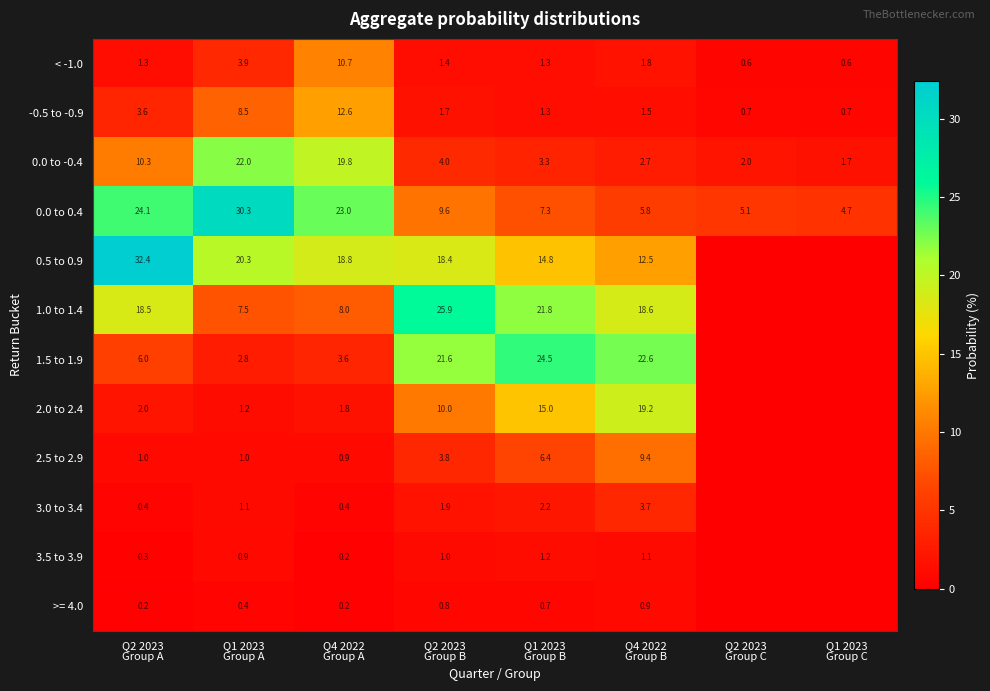

What is the total value across all series at Q2 2023
Group C?

8.5